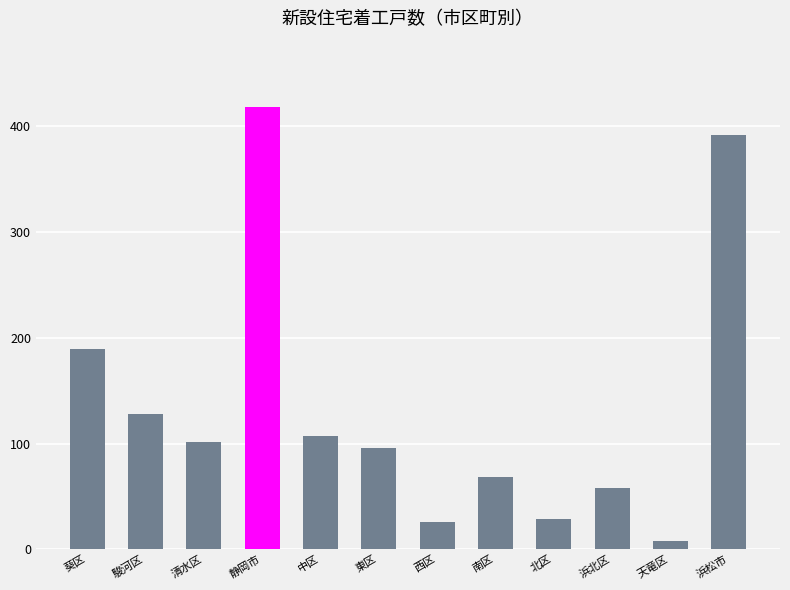

The chart shows a value of 96 at 東区. True or false?

True